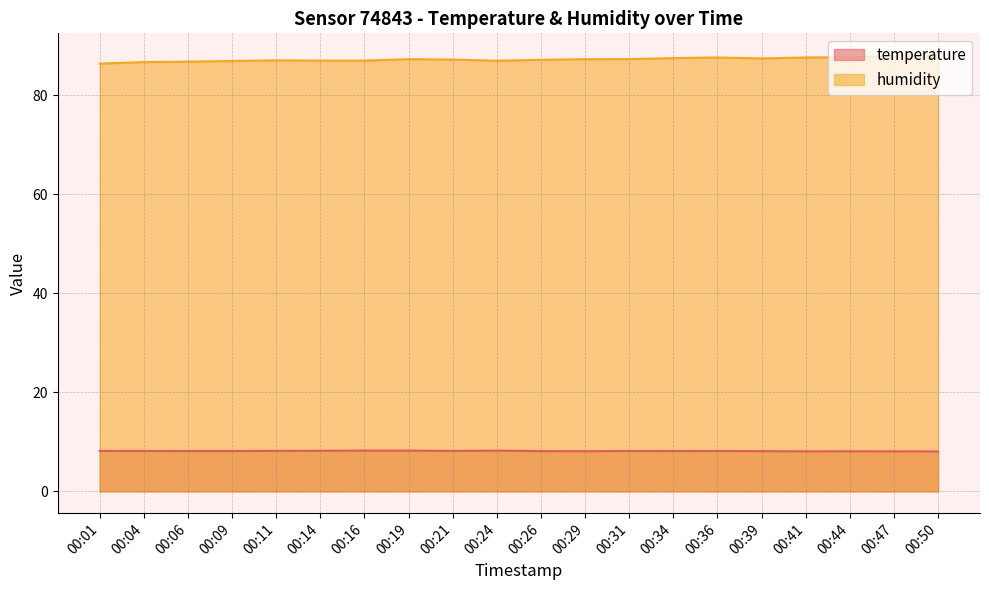

At which category does temperature reach its first local peak?

00:24